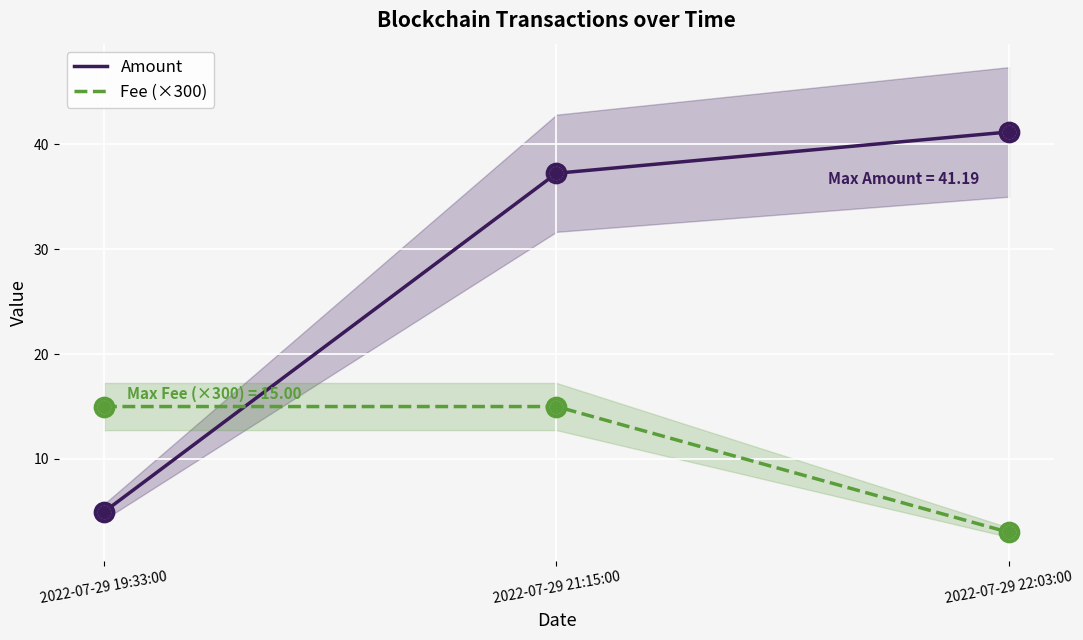

Which series has the largest total across all categories?

Amount